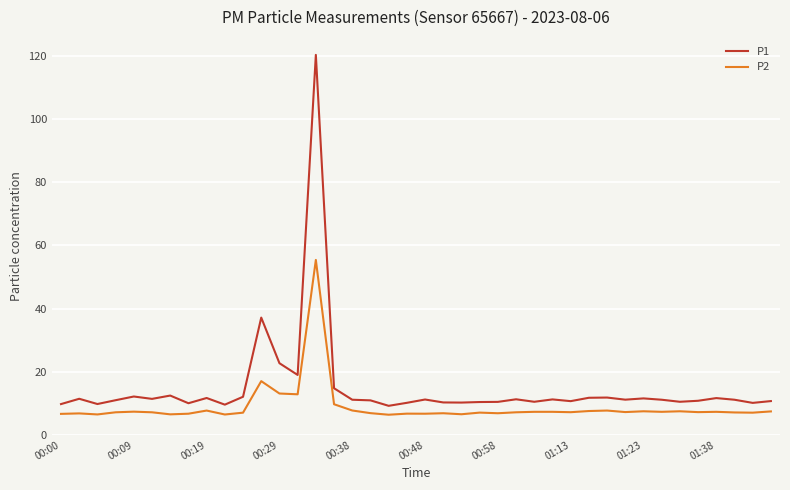

True or false: P2 and P1 intersect in this chart.

False